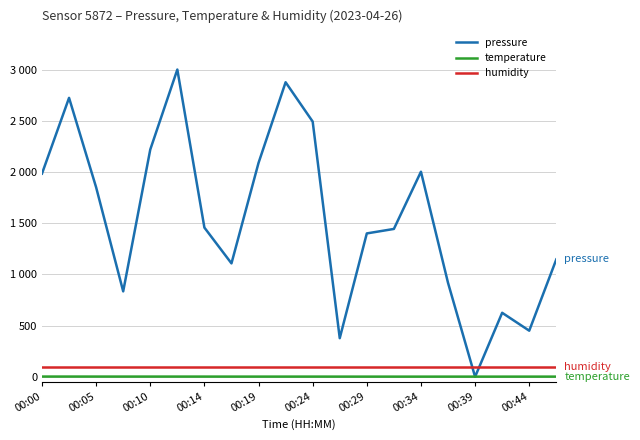

How many times do pressure and humidity cross each other?

2